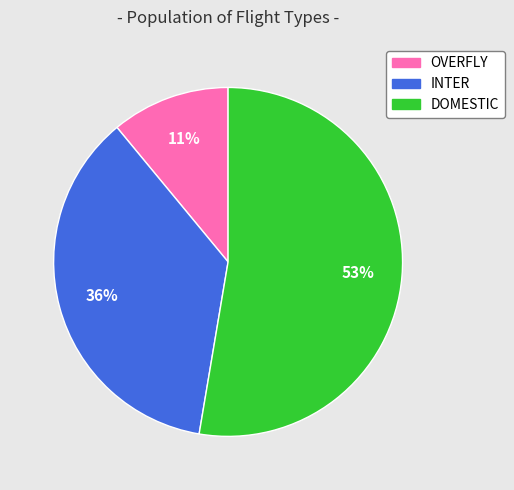

To the nearest percent, what is the combined percentage of DOMESTIC and INTER?

89%